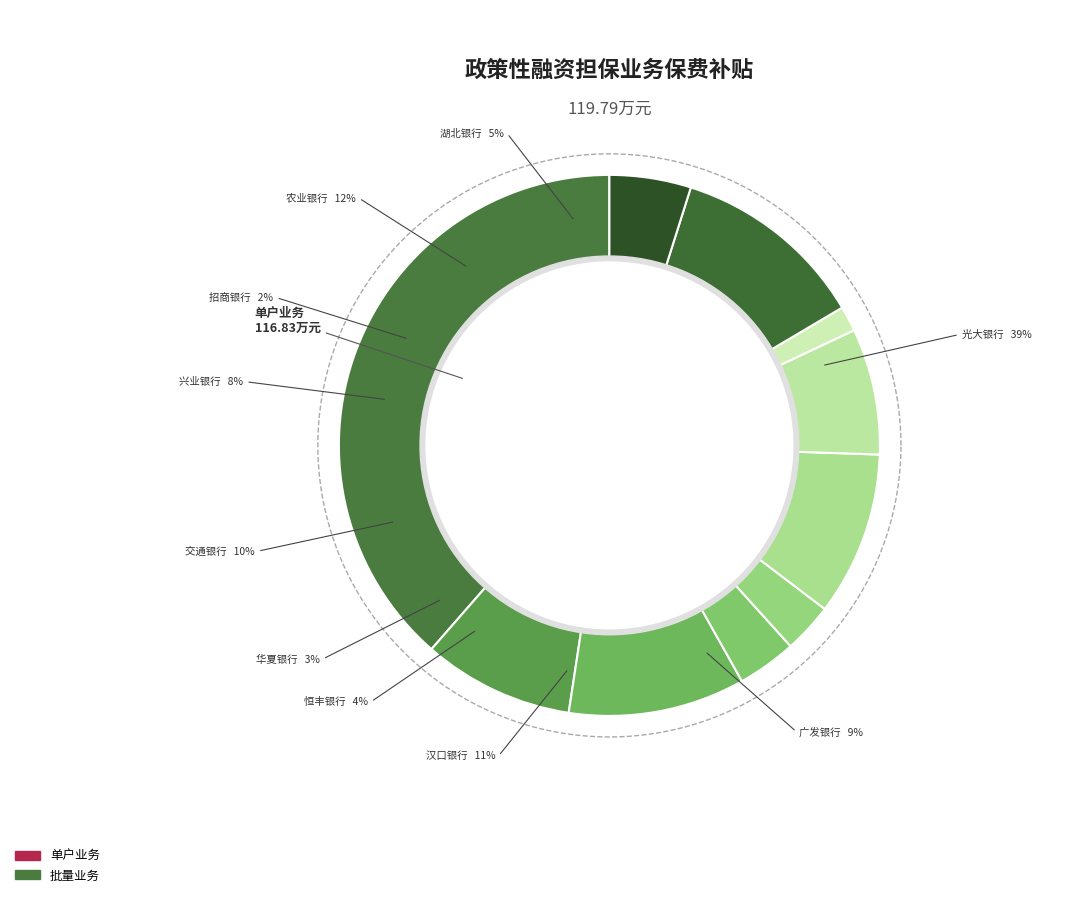

Is there a majority slice in this chart?

Yes